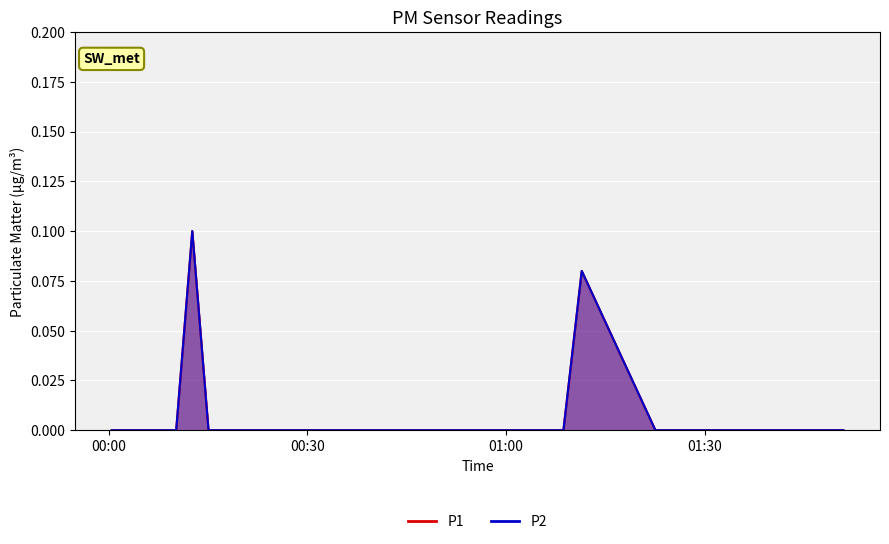

What is the sum of all P2 values?

0.2